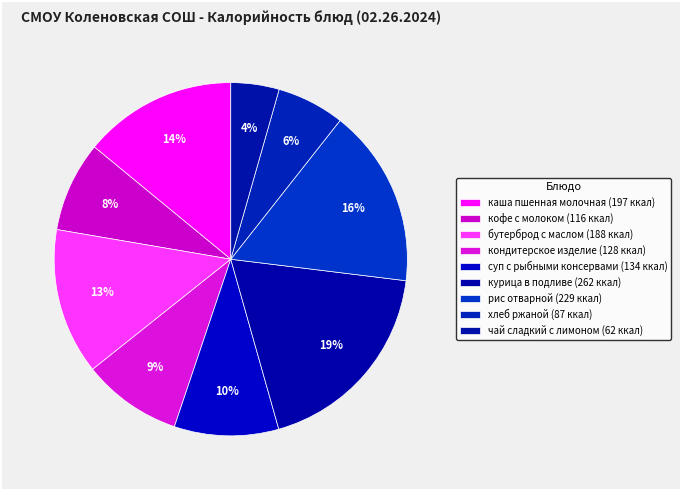

How many segments does this pie chart have?

9